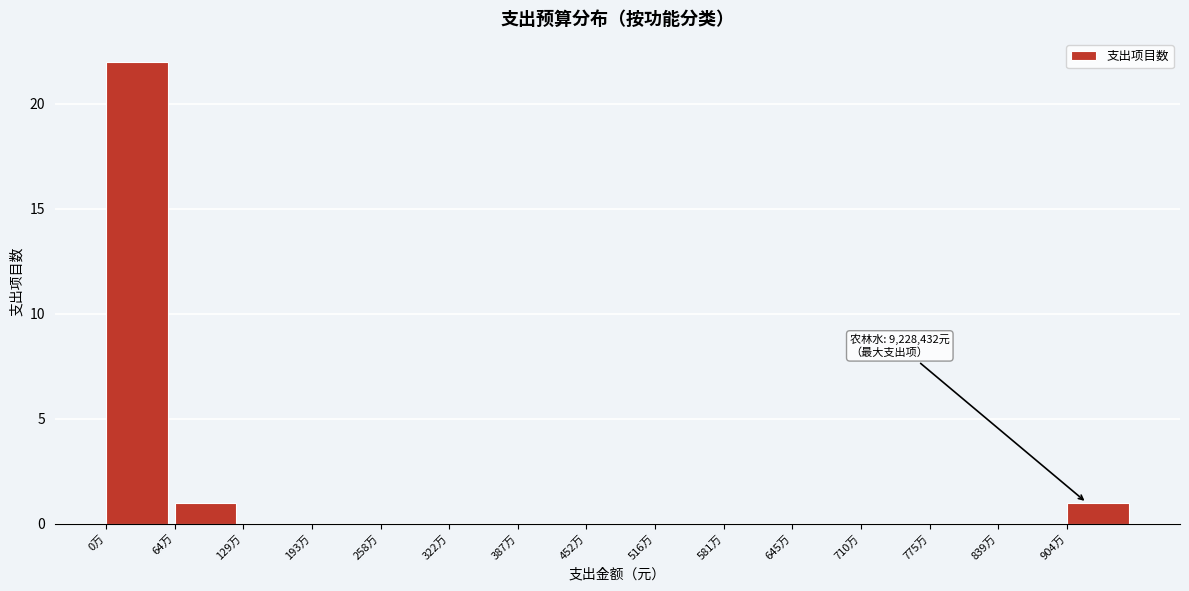

Reading left to right, list all the values displayed in this chart.

0万=22	64万=1	129万=0	193万=0	258万=0	322万=0	387万=0	452万=0	516万=0	581万=0	645万=0	710万=0	775万=0	839万=0	904万=1